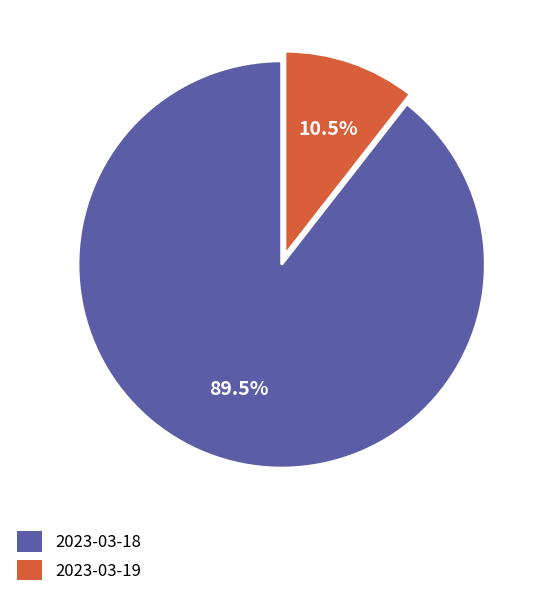

What is the ratio of the value at 2023-03-19 to the value at 2023-03-18?

0.1